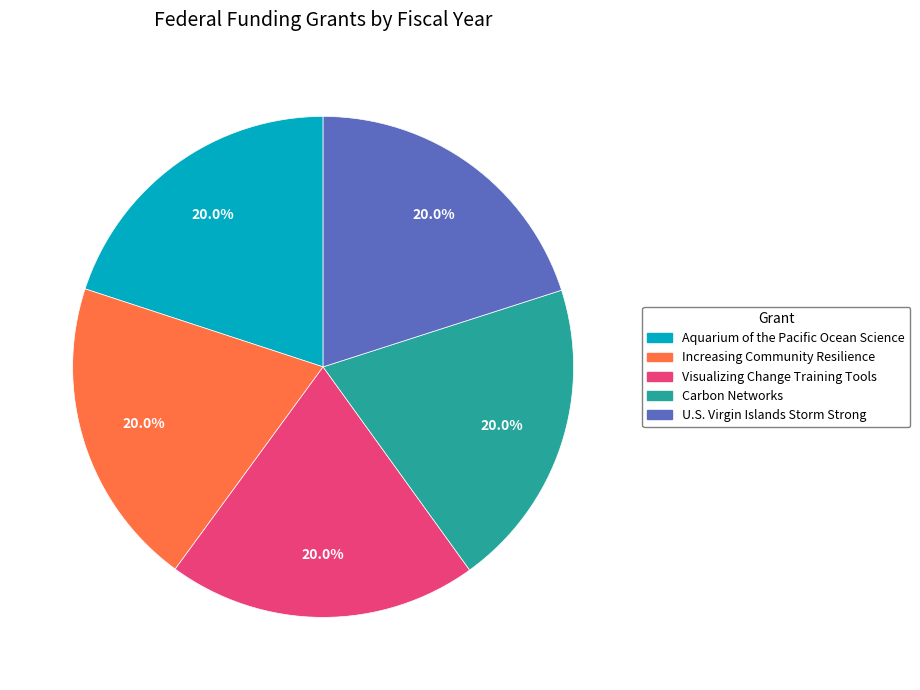

What is the ratio of the value at Visualizing Change Training Tools to the value at Carbon Networks?

1.0